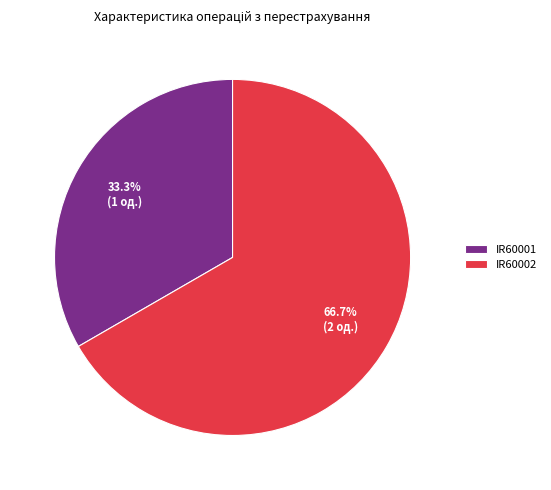

To the nearest percent, what percentage of the pie is IR60001?

33%